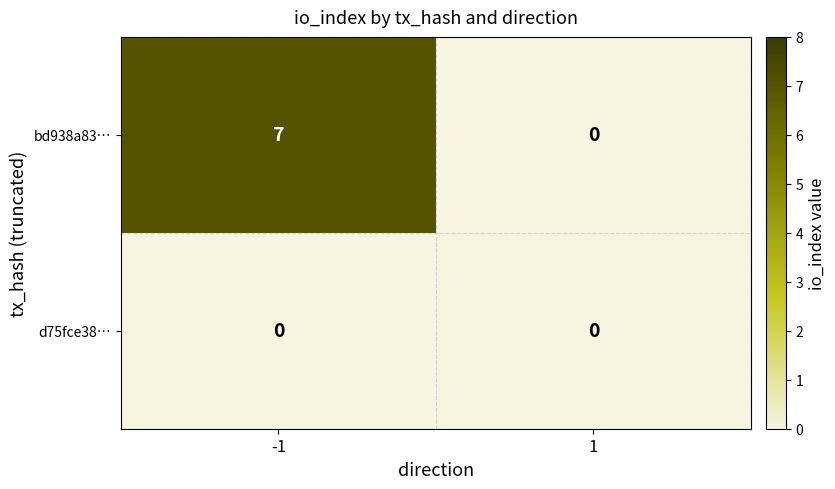

At how many categories does at least one series exceed 3?

1